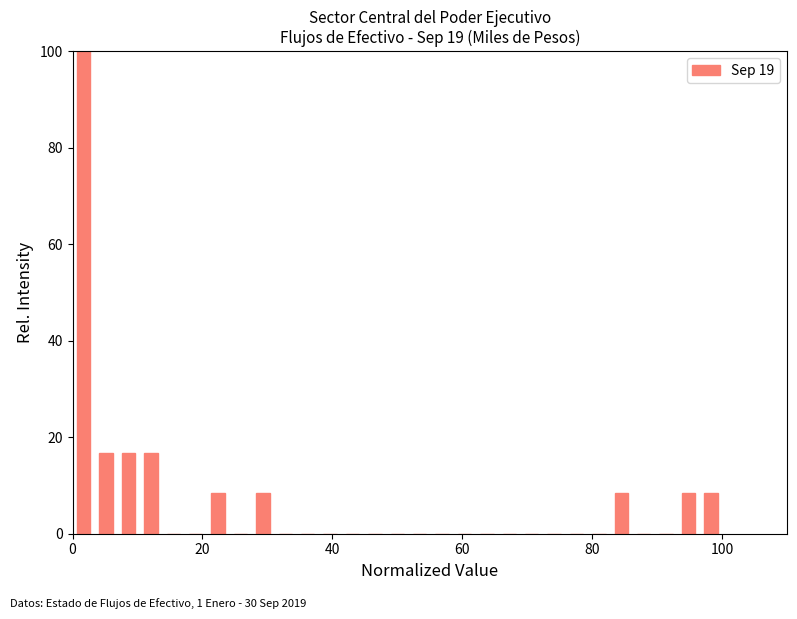

Read against the x-axis, roughly where is the centre of the tallest bar?

2